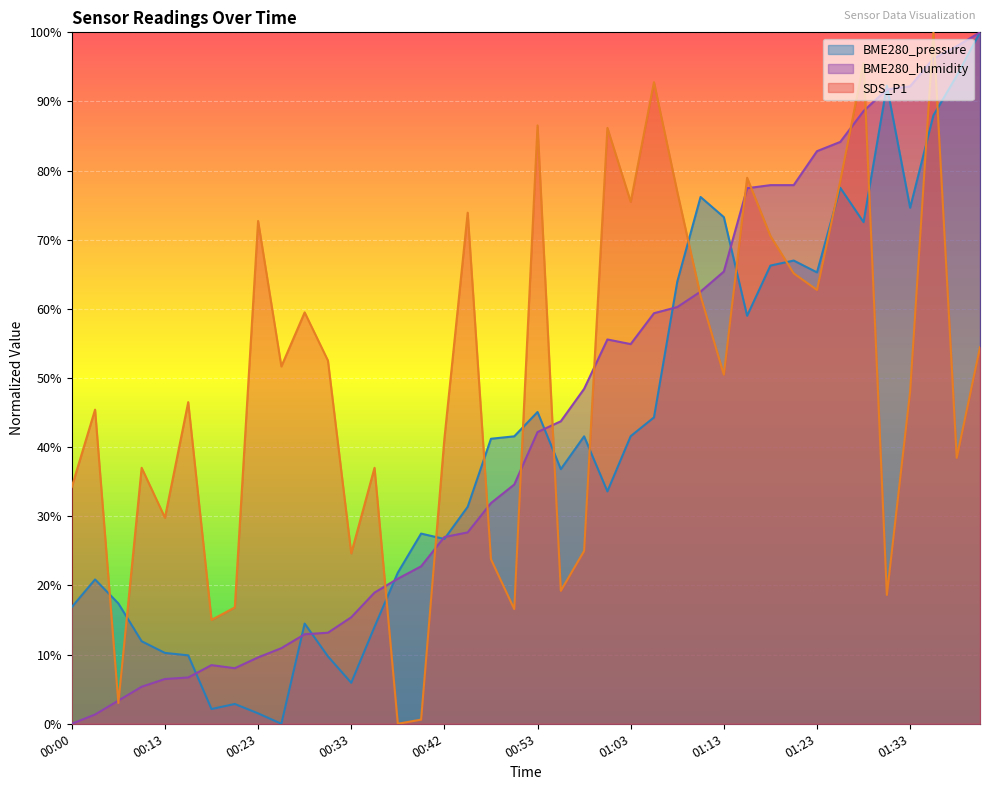

Where do BME280_humidity and SDS_P1 first cross each other?

00:03 and 00:05